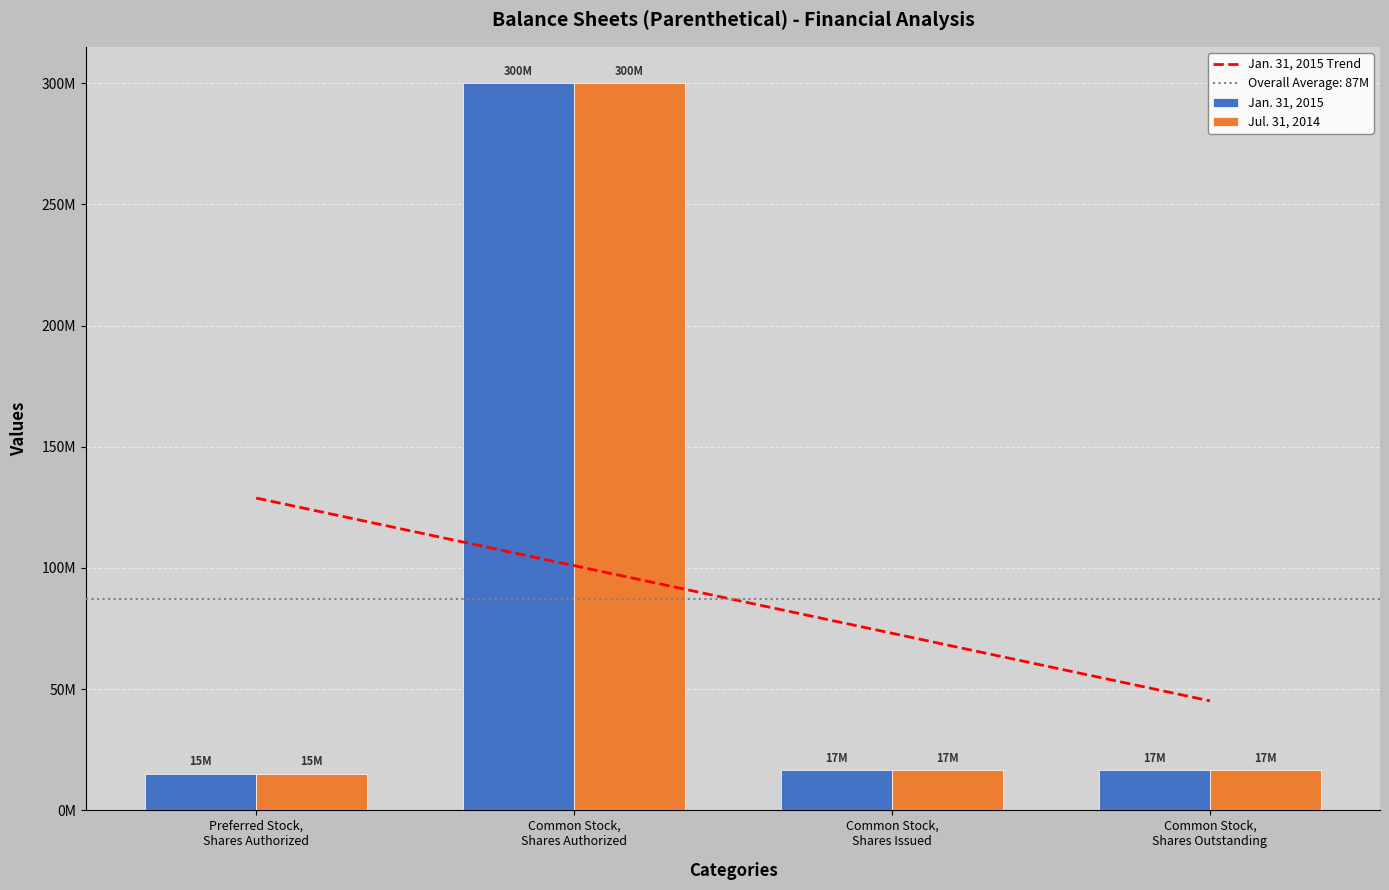

At how many categories does at least one series exceed 224799233?

1